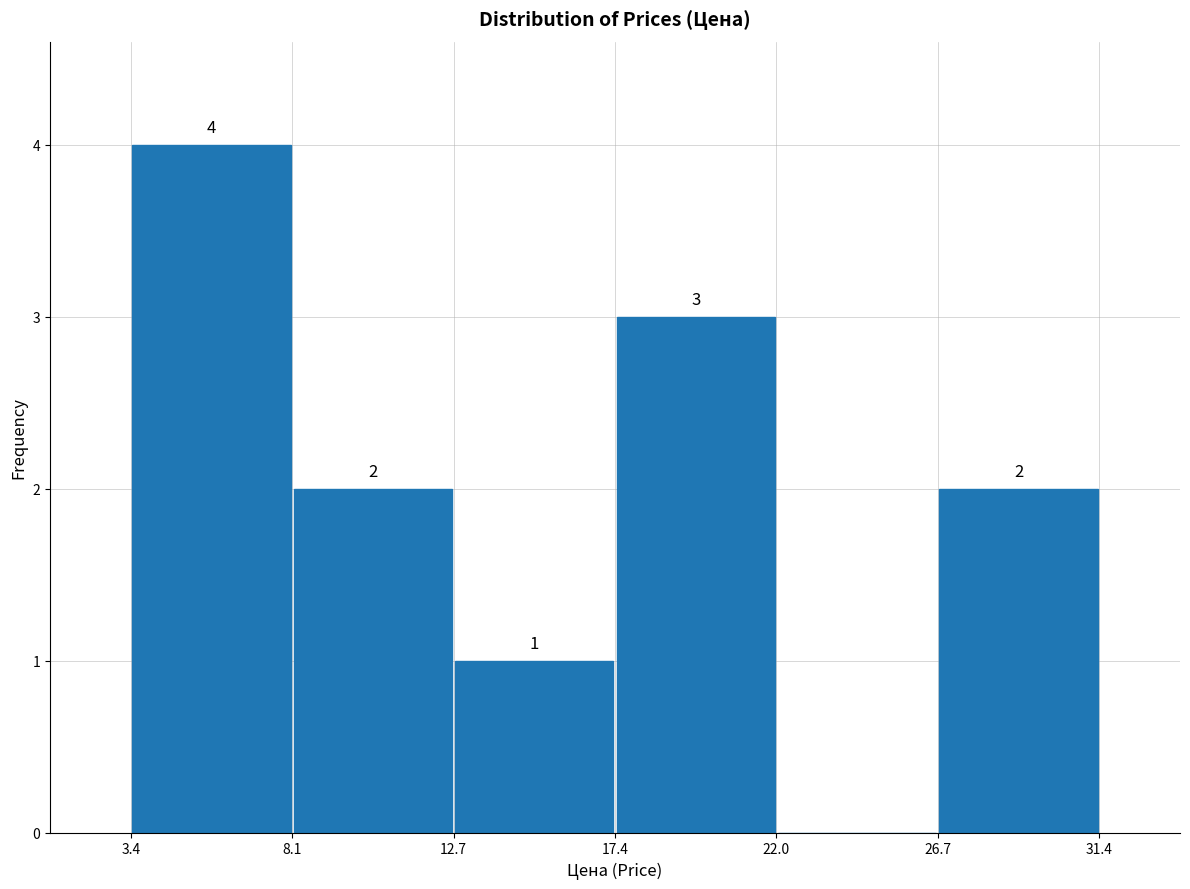

Which range on the x-axis has the tallest bar?

3.4 to 8.1